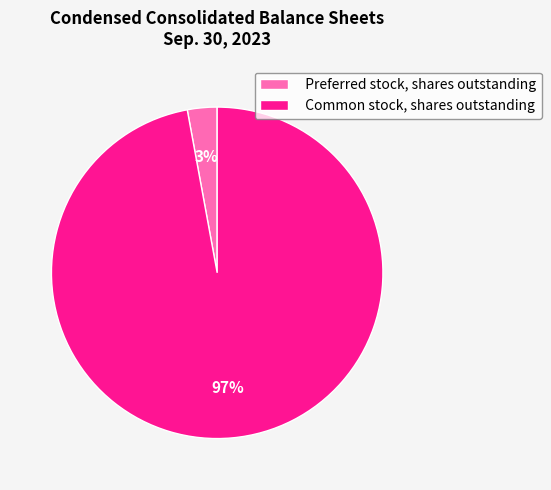

Which has a higher value, Preferred stock, shares outstanding or Common stock, shares outstanding?

Common stock, shares outstanding